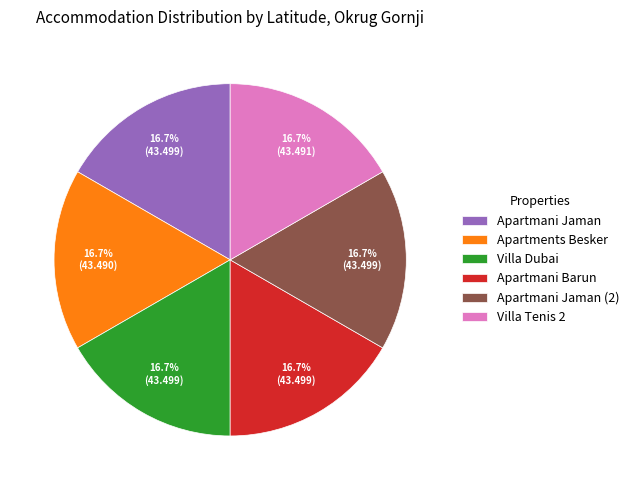

Approximately how many times larger is the value at Apartments Besker compared to Apartmani Barun?

1.0